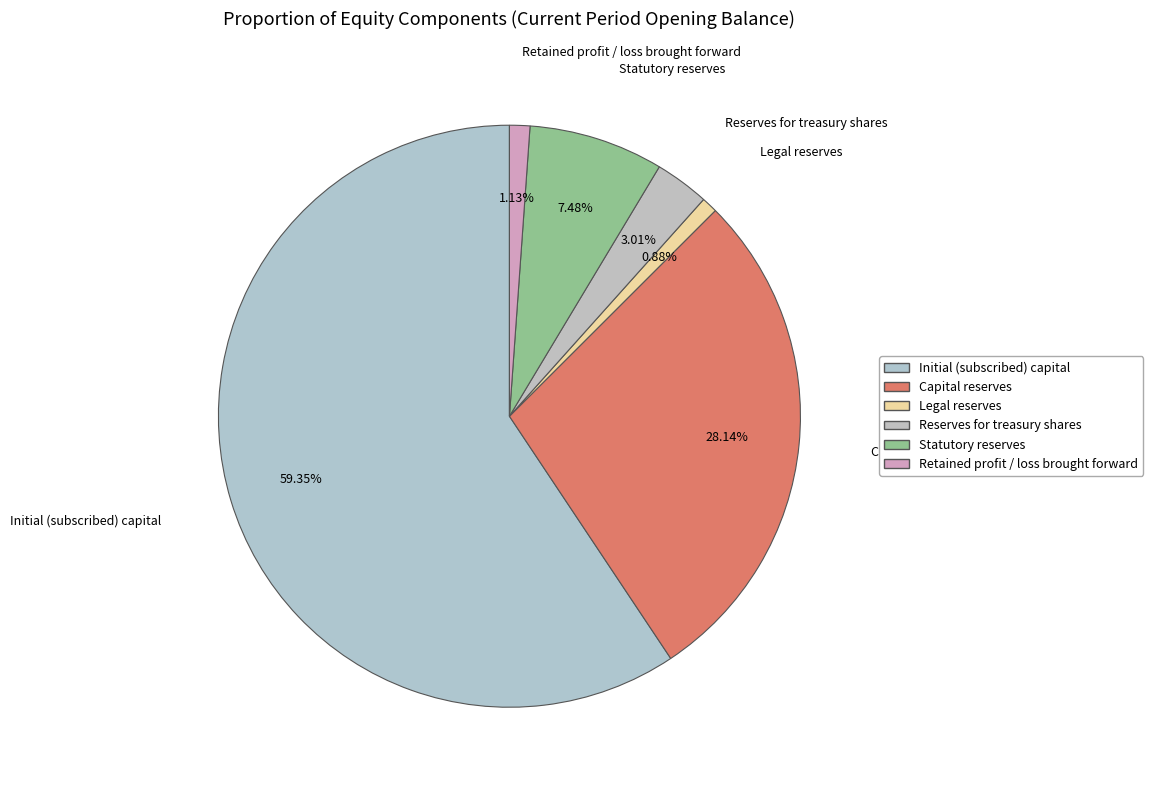

To the nearest percent, what portion does Retained profit / loss brought forward represent?

1%